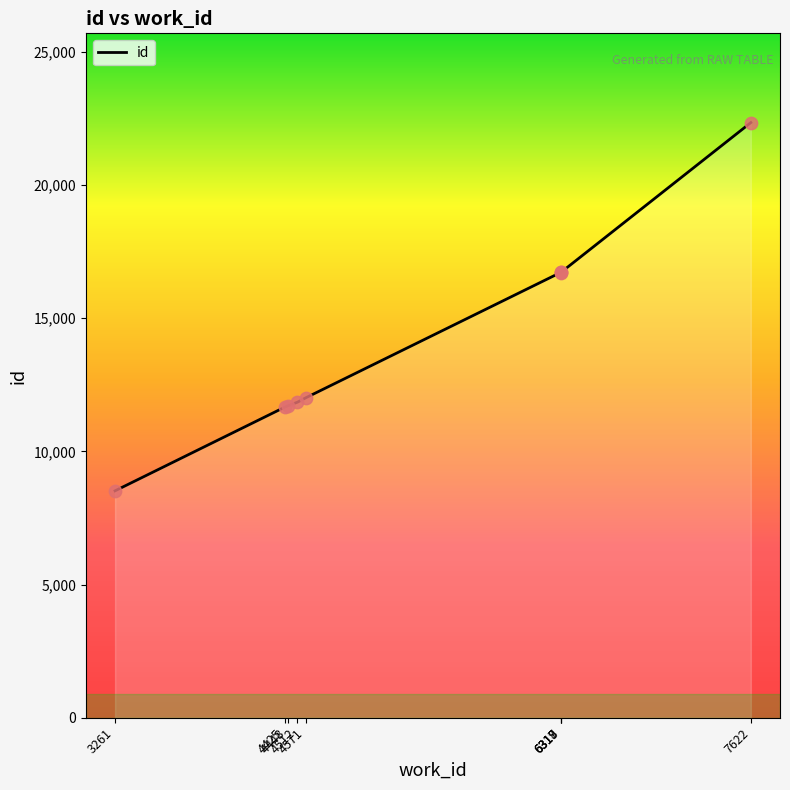

Approximately how many times larger is the value at 6318 compared to 4571?

1.4